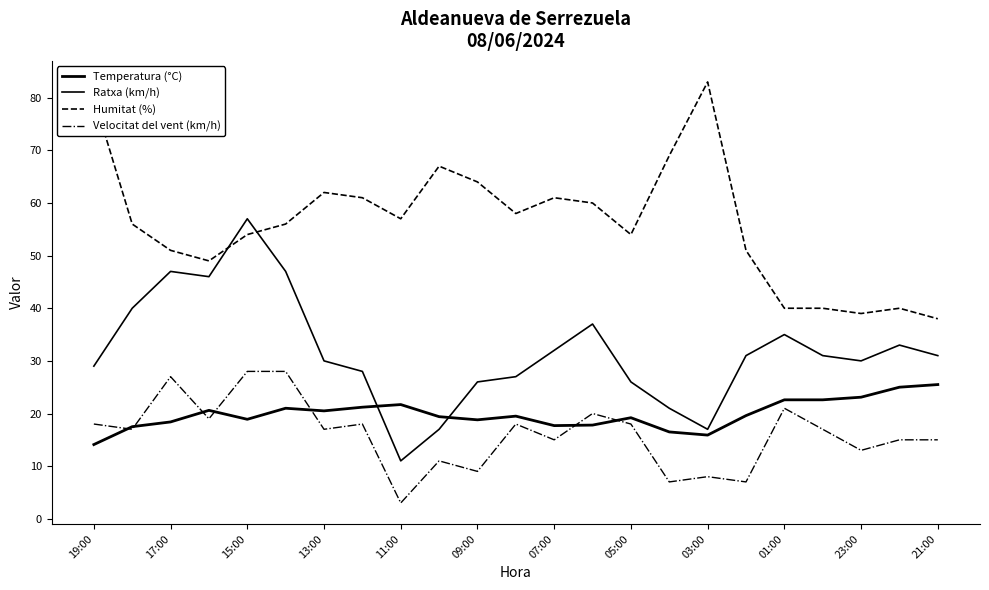

Is this an area chart (filled region under the line)?

No